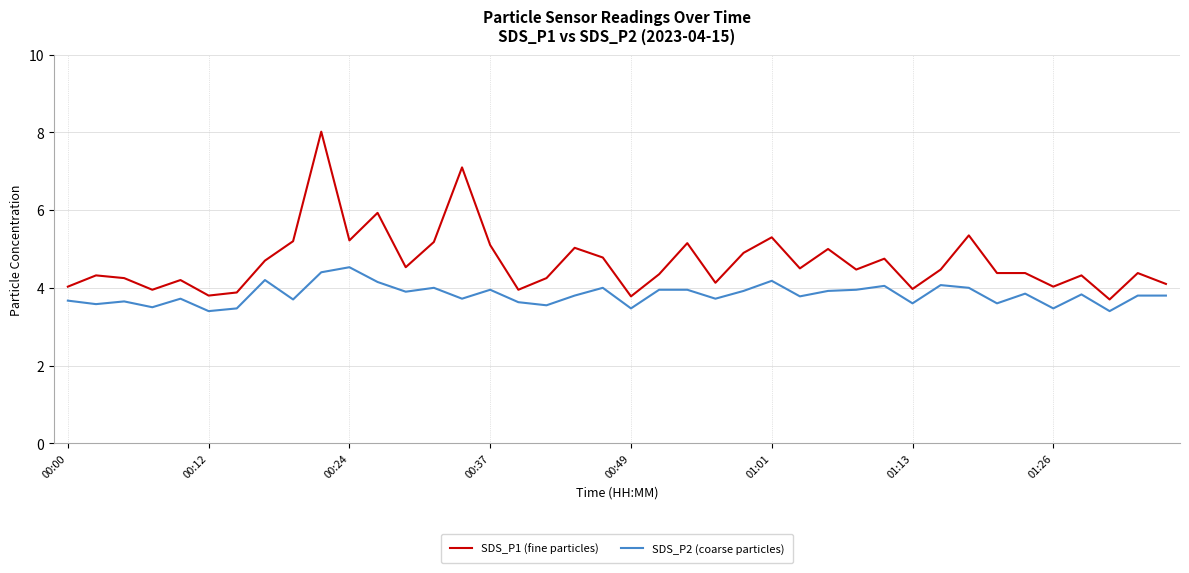

What is the highest value of the SDS_P1 (fine particles) series?

8.0